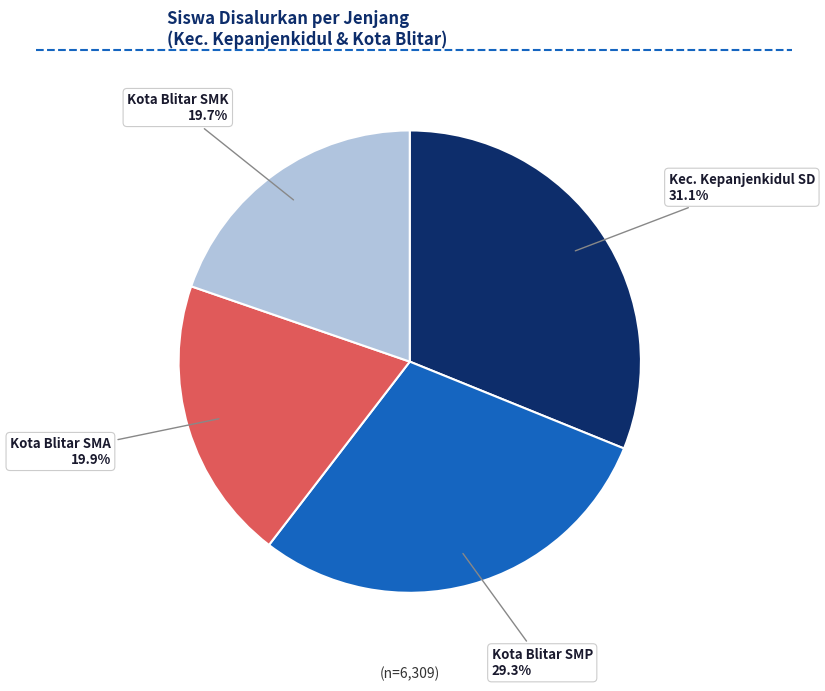

Is there any slice that represents more than half of the pie?

No